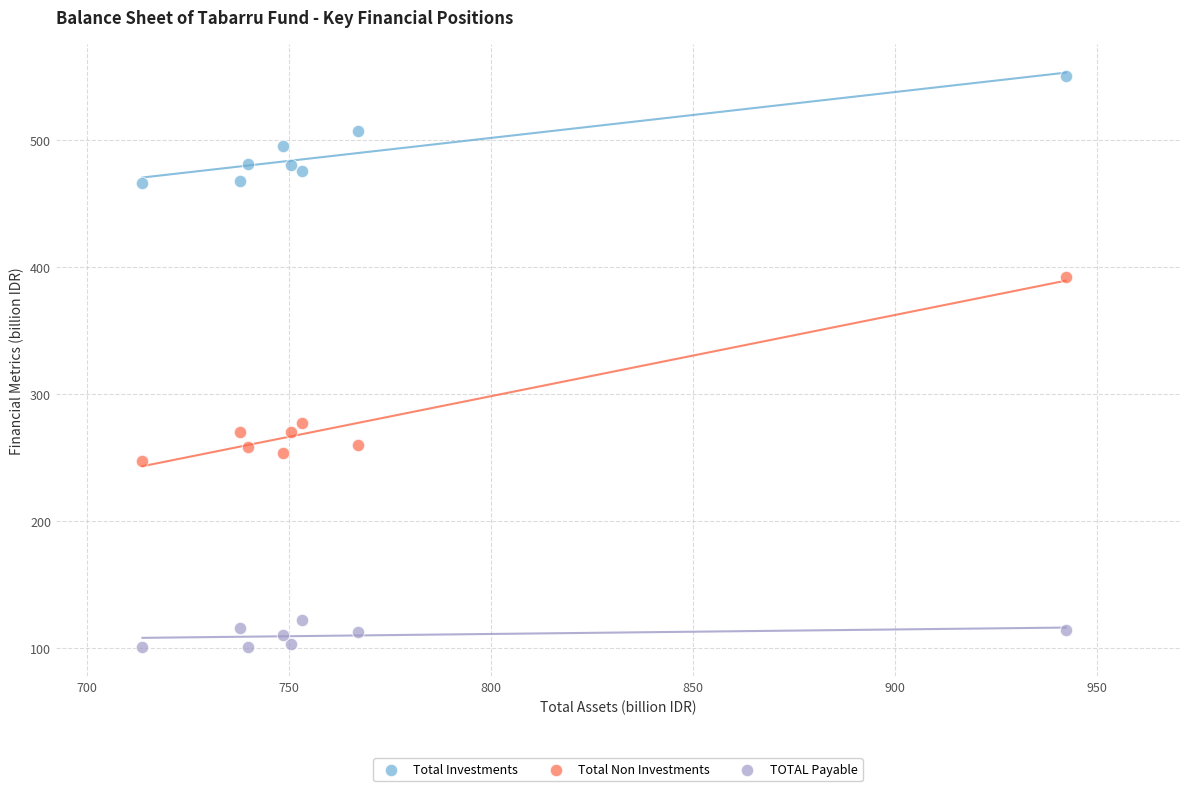

In the Total Non Investments series, what Y value is closest to 319?

277.6